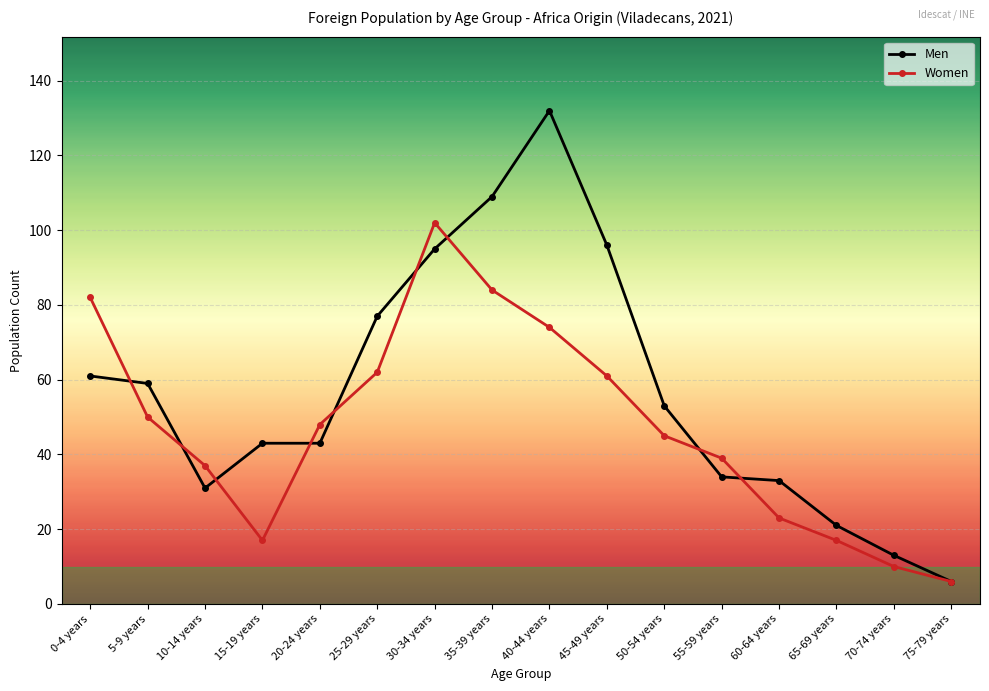

What is the sum of all Men values?

906